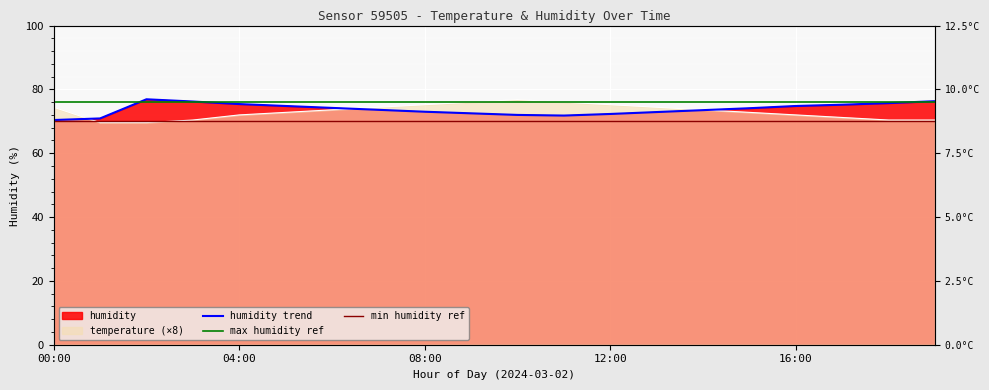

Which series changed the most between 01:00 and 08:00?

temperature